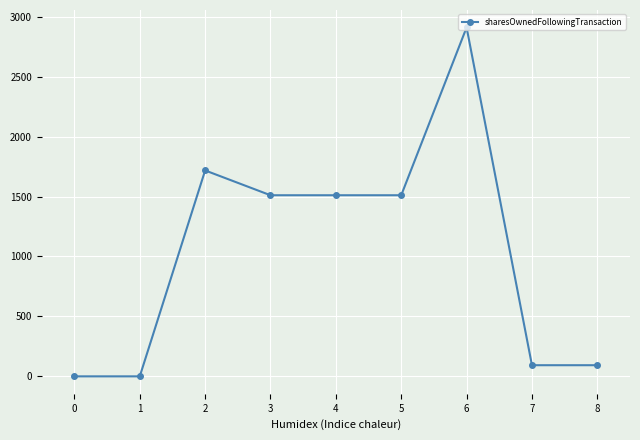

What is the difference between the maximum and minimum values?

2911